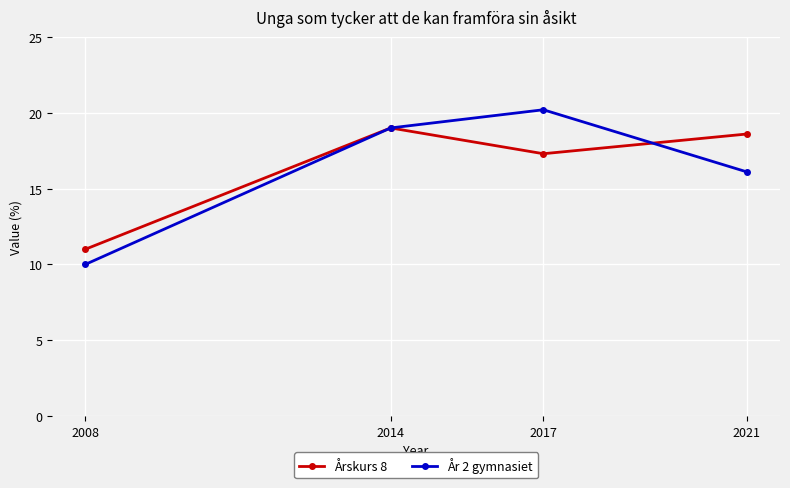

What is the value of the Årskurs 8 point at the 2nd from the left?

19.0